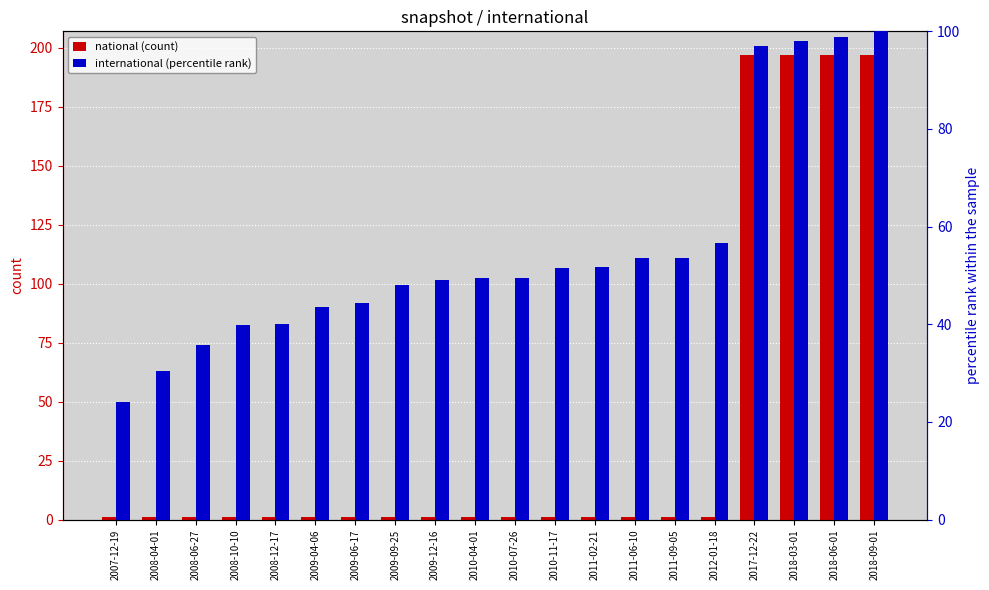

Is the value of national (count) at 2009-06-17 greater than the value of international (percentile rank) at 2011-09-05?

No